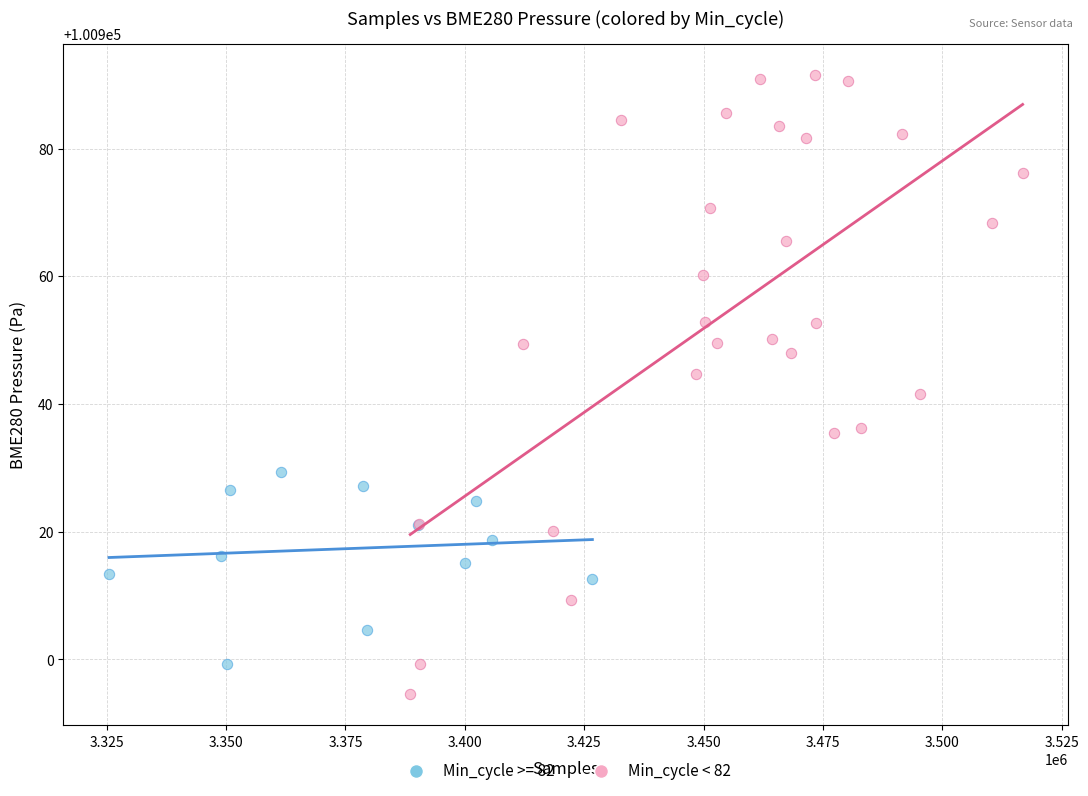

Which series has the largest Y range (max minus min)?

Min_cycle < 82